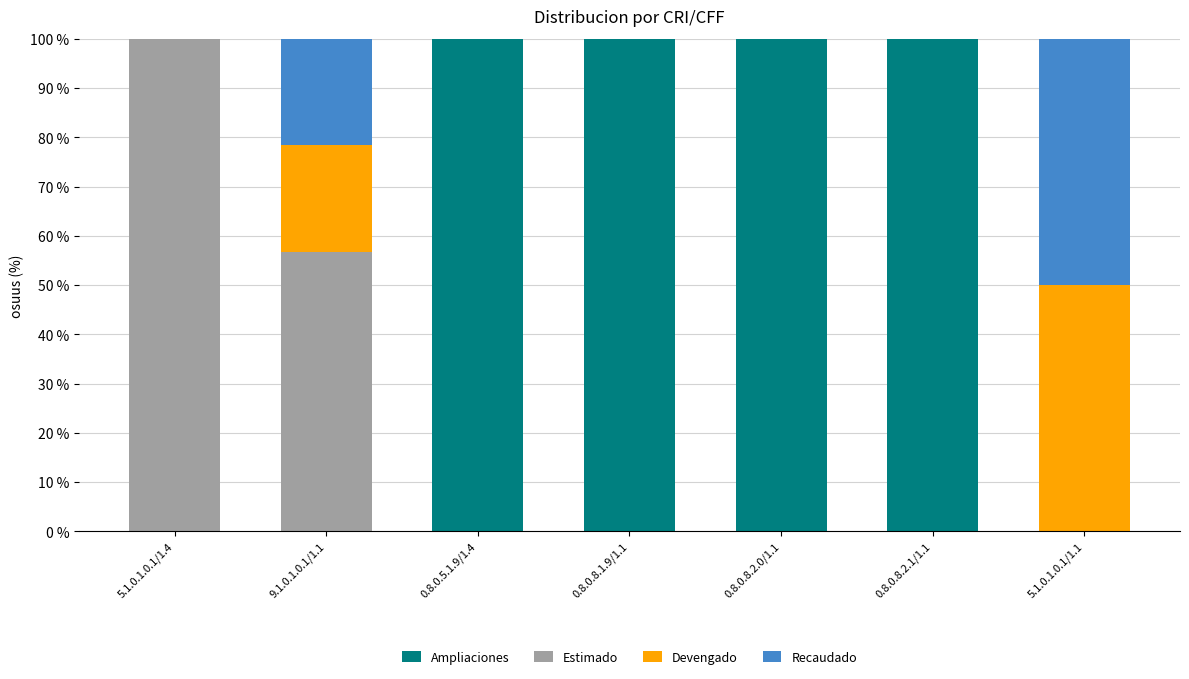

What is the sum of the Ampliaciones values at 5.1.0.1.0.1/1.1 and 0.8.0.8.2.1/1.1?

100.0